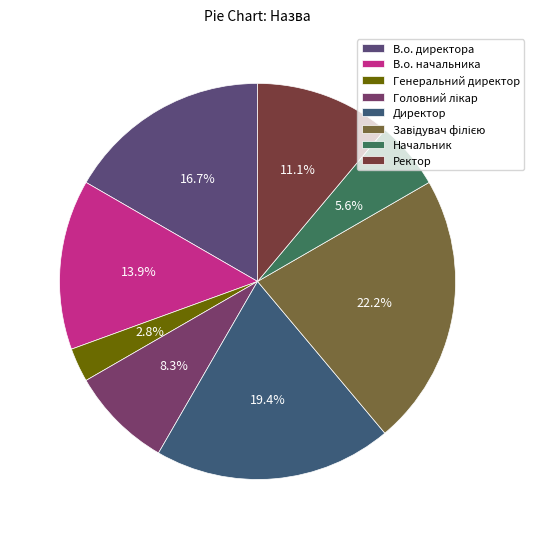

True or false: Директор accounts for 25% of the total.

False